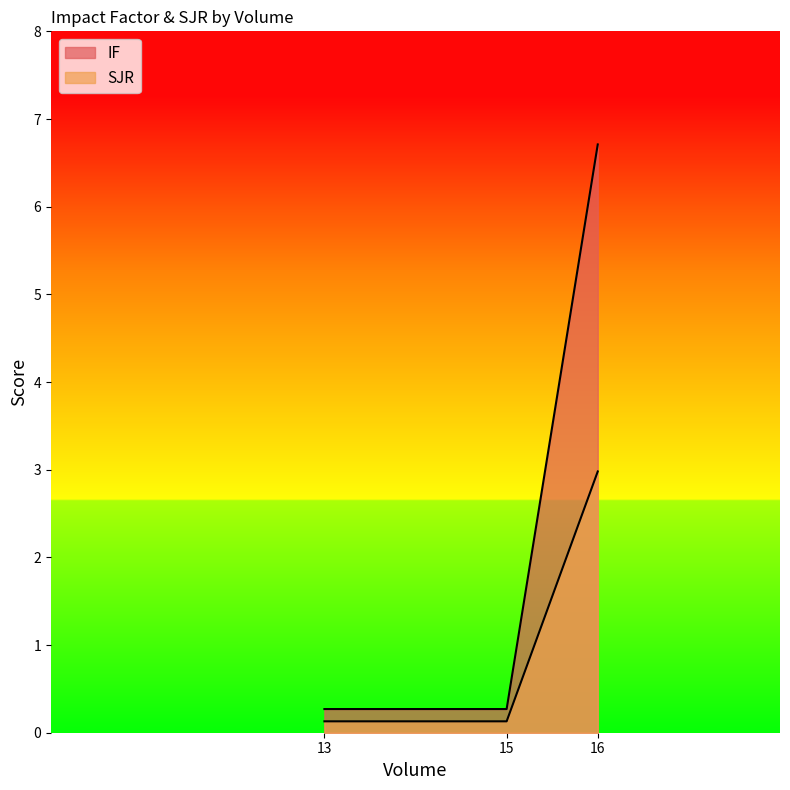

Rank the series by their average value, from lowest to highest.

SJR, IF